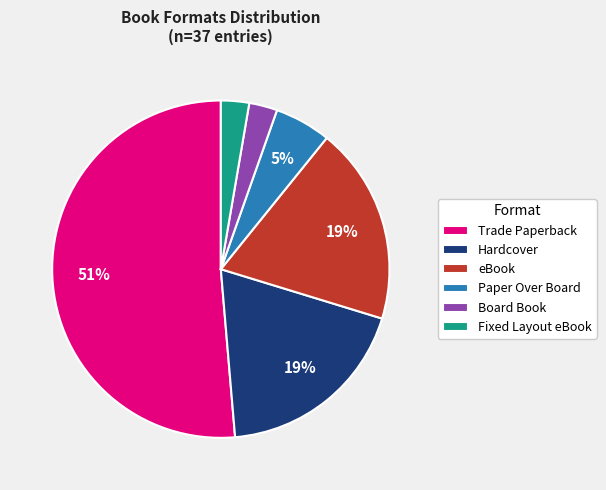

What percentage is the Board Book slice, to the nearest percent?

3%